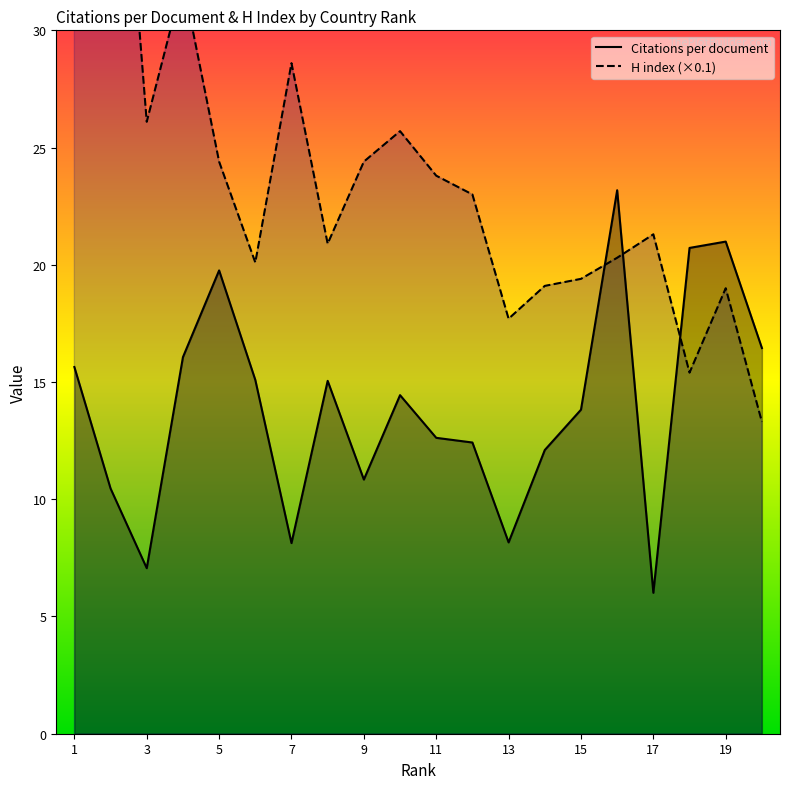

How many times do Citations per document and H index (scaled) cross each other?

3